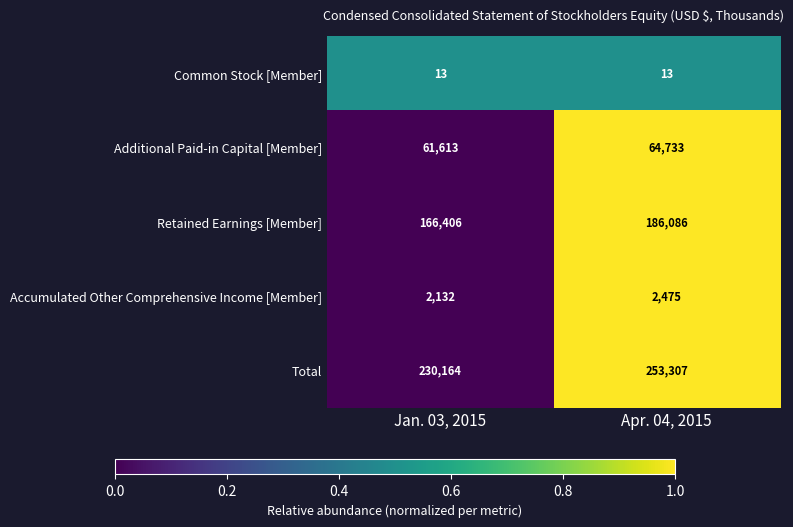

Between Jan. 03, 2015 and Apr. 04, 2015, which series saw the biggest shift?

Total